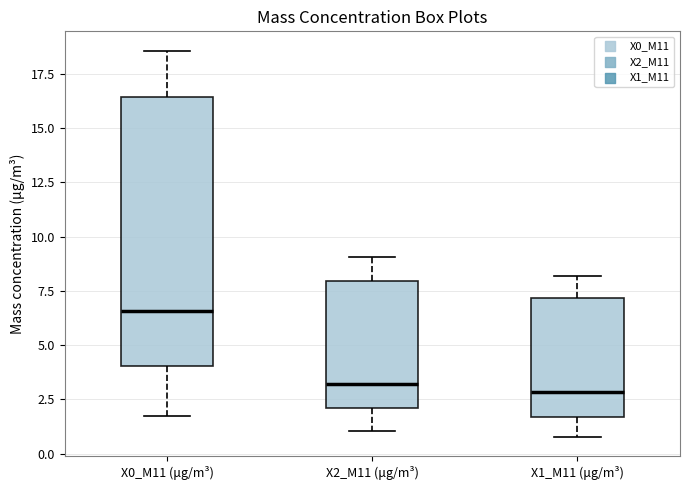

Which box is the tallest, from its lower edge to its upper edge?

X0_M11 (μg/m³)